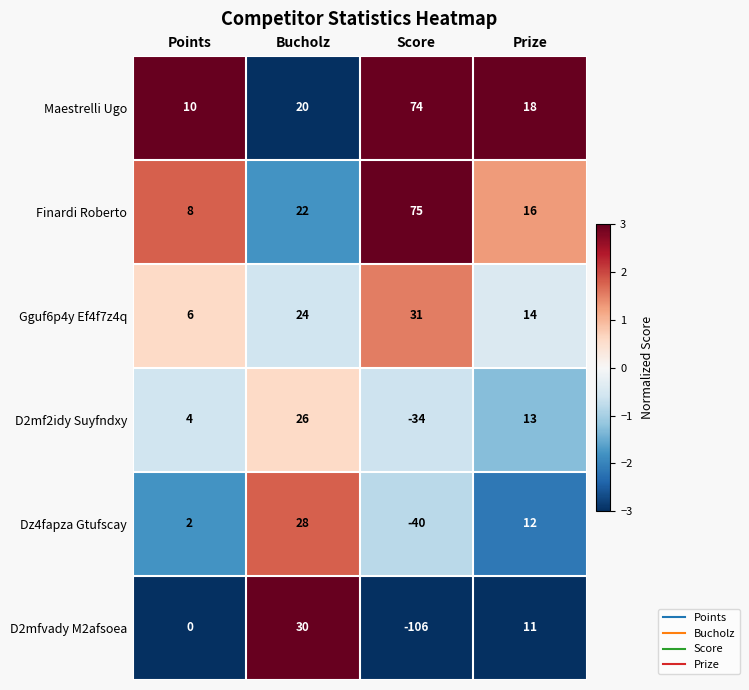

Reading left to right, extract all data points from this chart.

Maestrelli Ugo: 10	20	74	18
Finardi Roberto: 8	22	75	16
Gguf6p4y Ef4f7z4q: 6	24	31	14
D2mf2idy Suyfndxy: 4	26	-34	13
Dz4fapza Gtufscay: 2	28	-40	12
D2mfvady M2afsoea: 0	30	-106	11